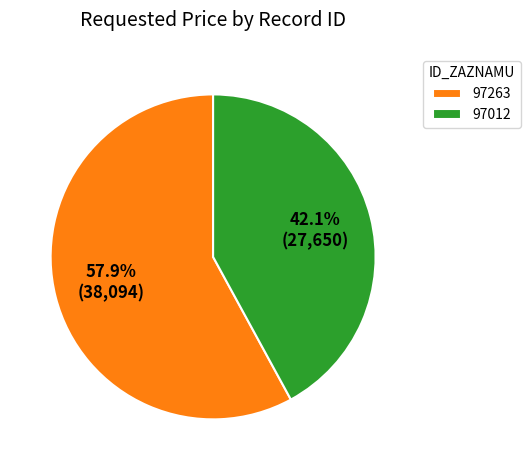

Approximately how many times larger is the value at 97012 compared to 97263?

0.7